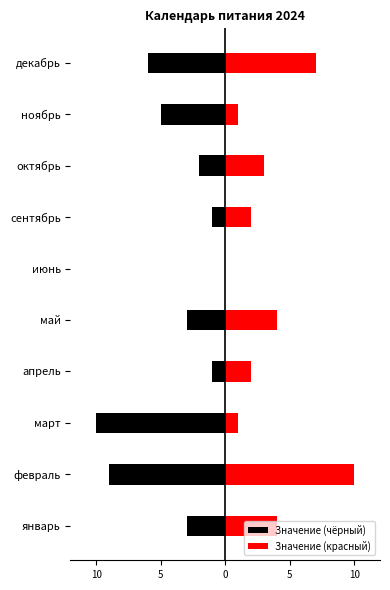

Between май and октябрь, which is larger?

октябрь